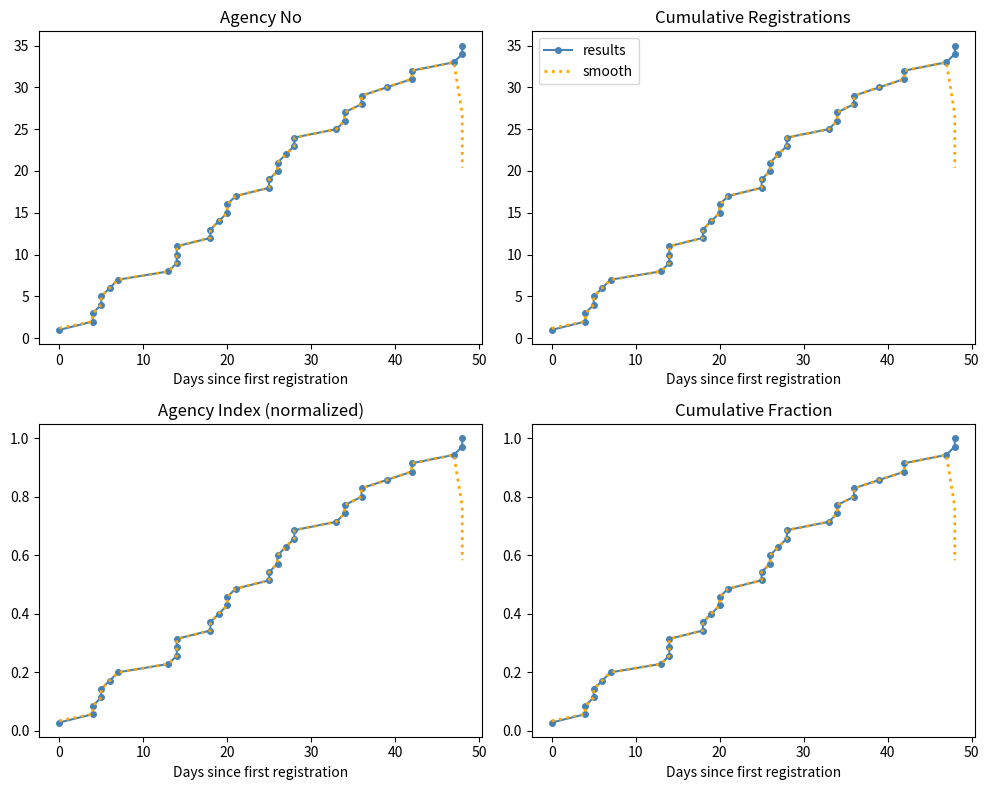

True or false: results and smooth intersect in this chart.

False